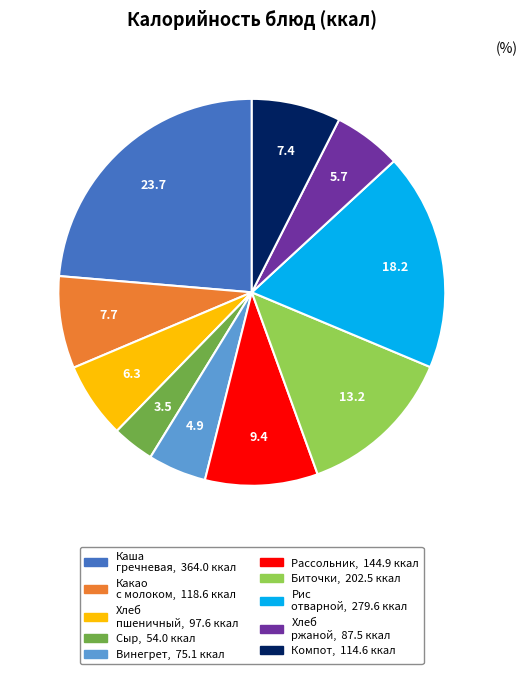

Does any single category account for the majority?

No